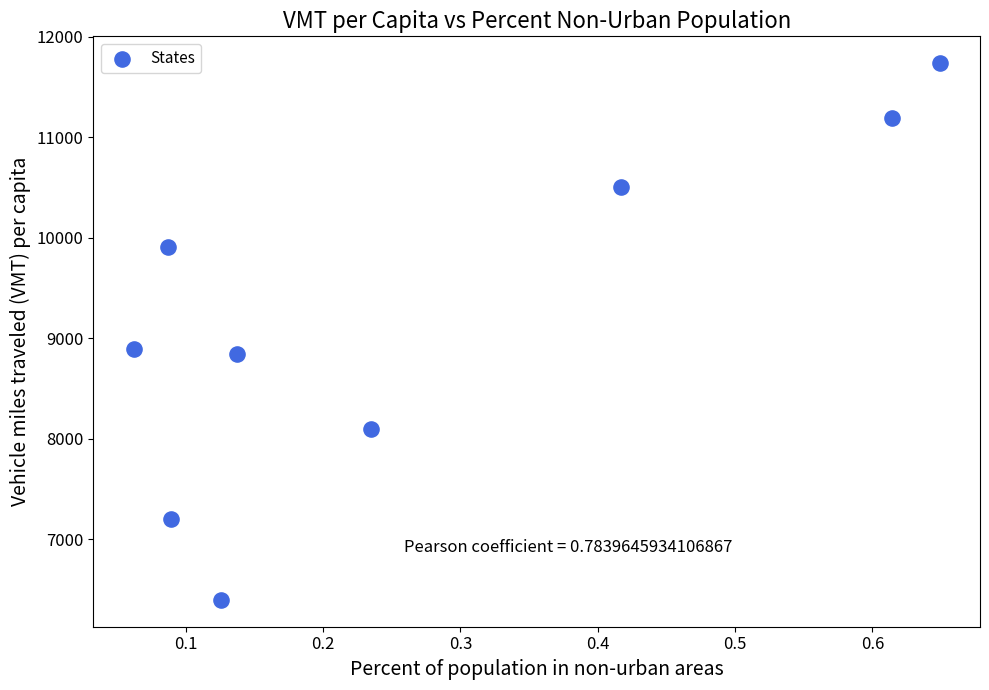

What is the range of Y values (max minus min)?

5341